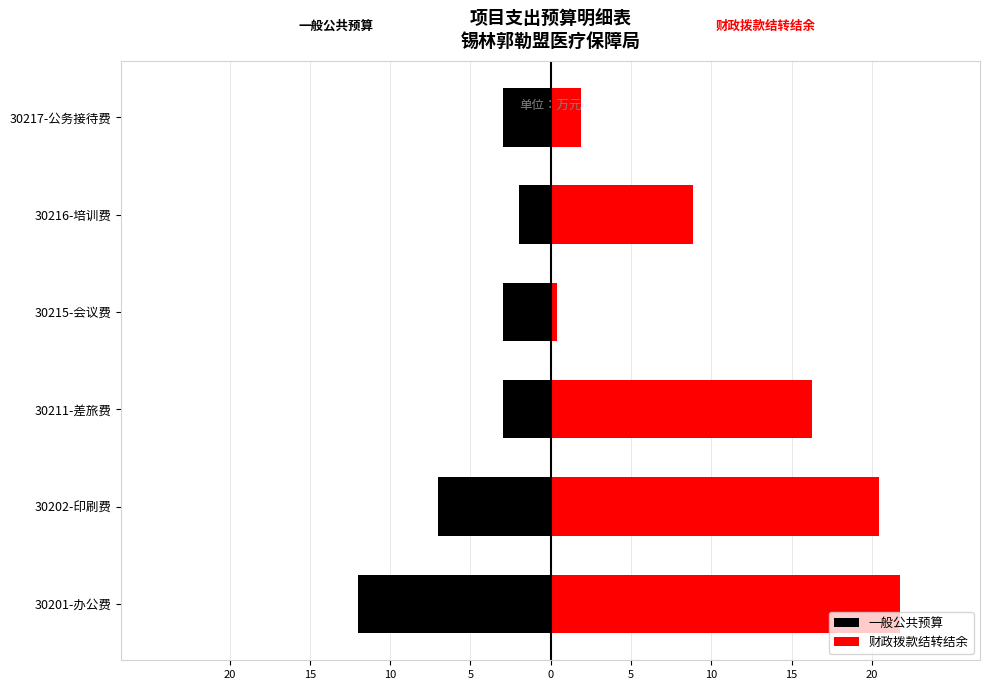

Count the 一般公共预算 values in the range -7 to -3.

4